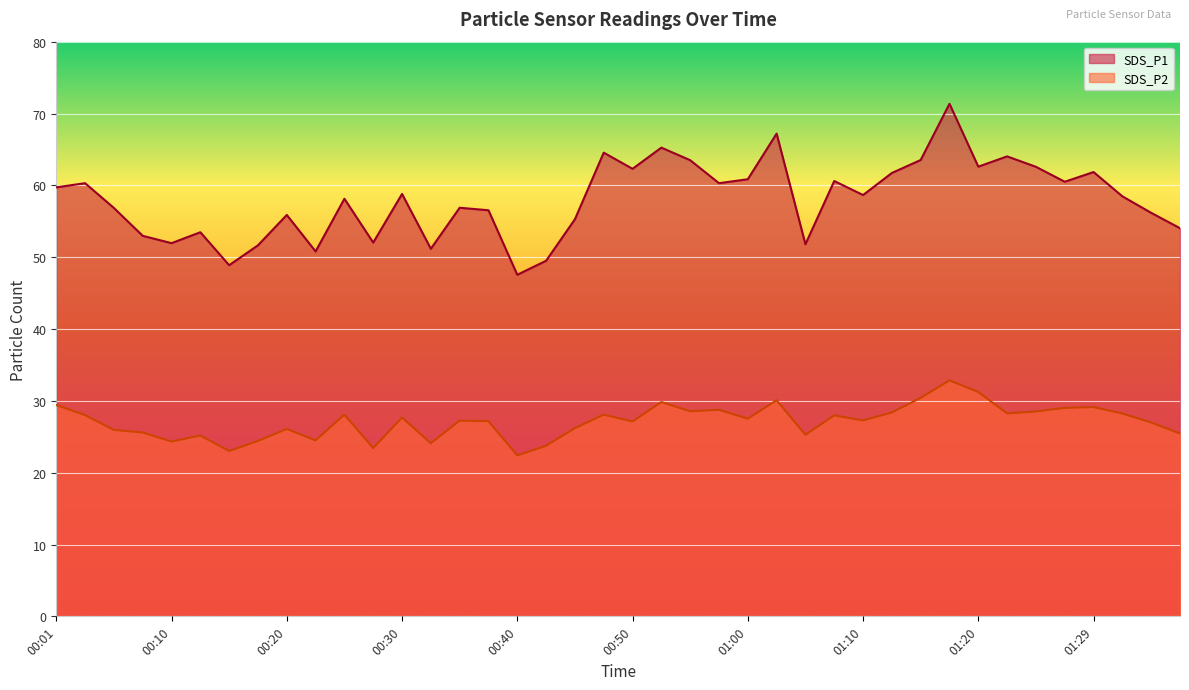

Which label corresponds to the largest value in the chart?

01:17